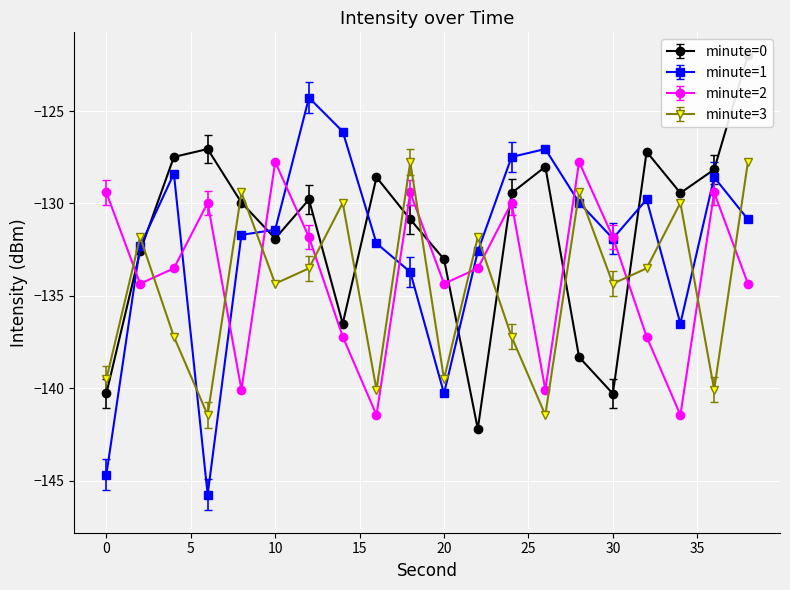

Is it true that minute=0 equals -41.1 at 32?

False